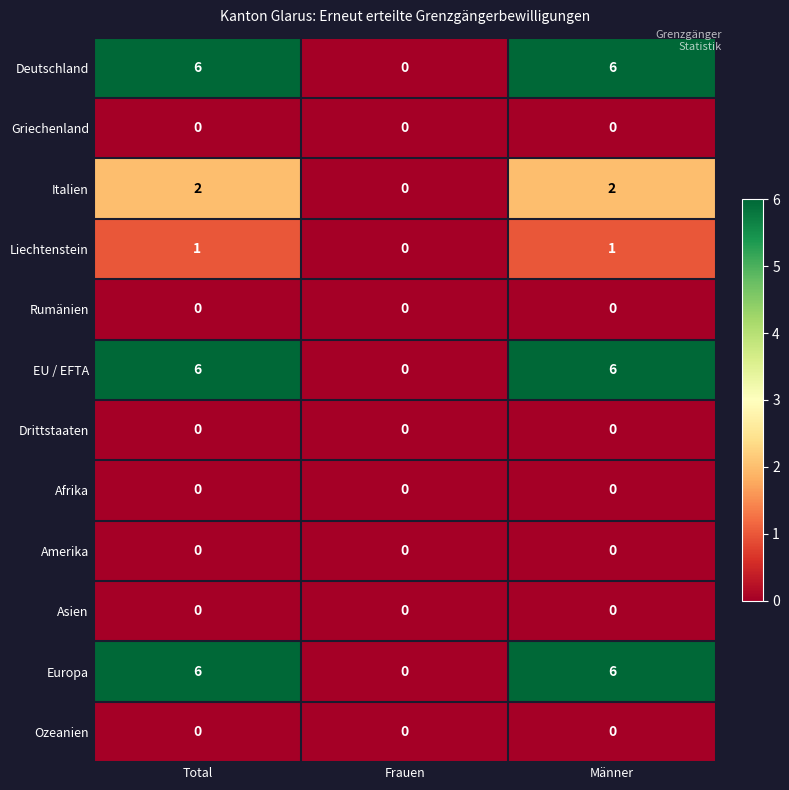

What is the total value across all series at Männer?

21